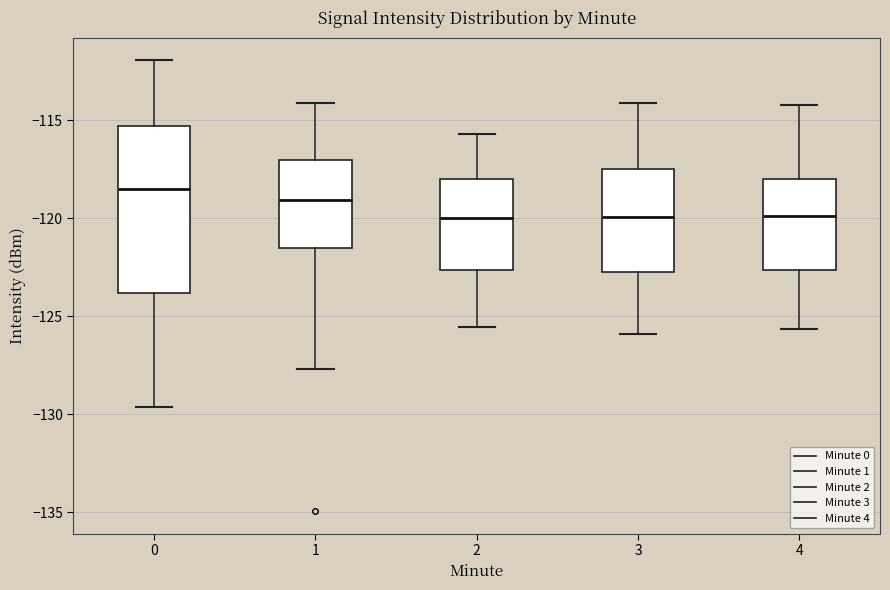

Where does the lower whisker of the box at x = 2 end on the y-axis? The values are not printed on the chart, so give them approximately, as read against the axis.

-125.5